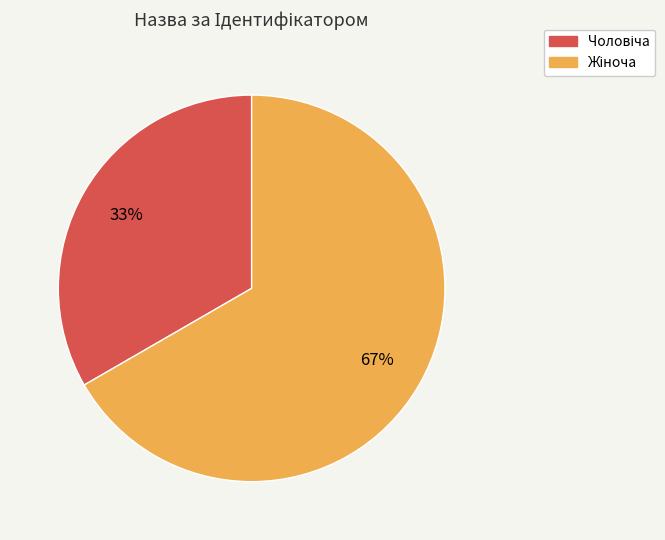

To the nearest percent, what is the average slice percentage?

50%